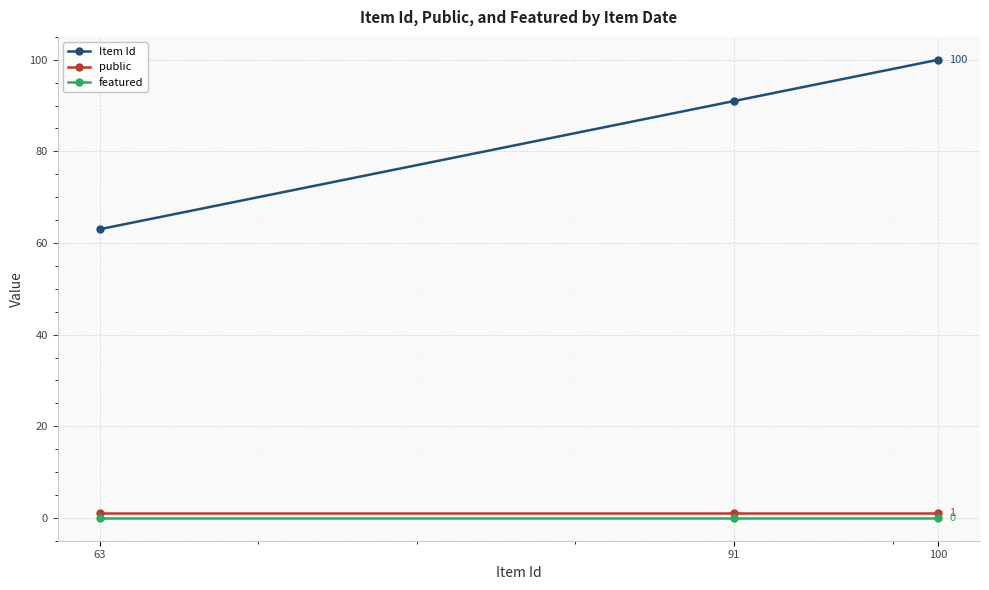

Which series has the largest range (max minus min)?

Item Id